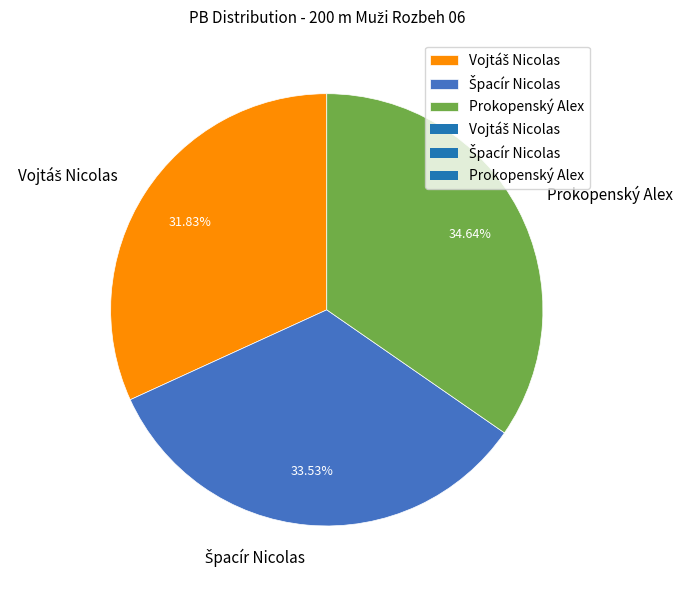

Is there a majority slice in this chart?

No